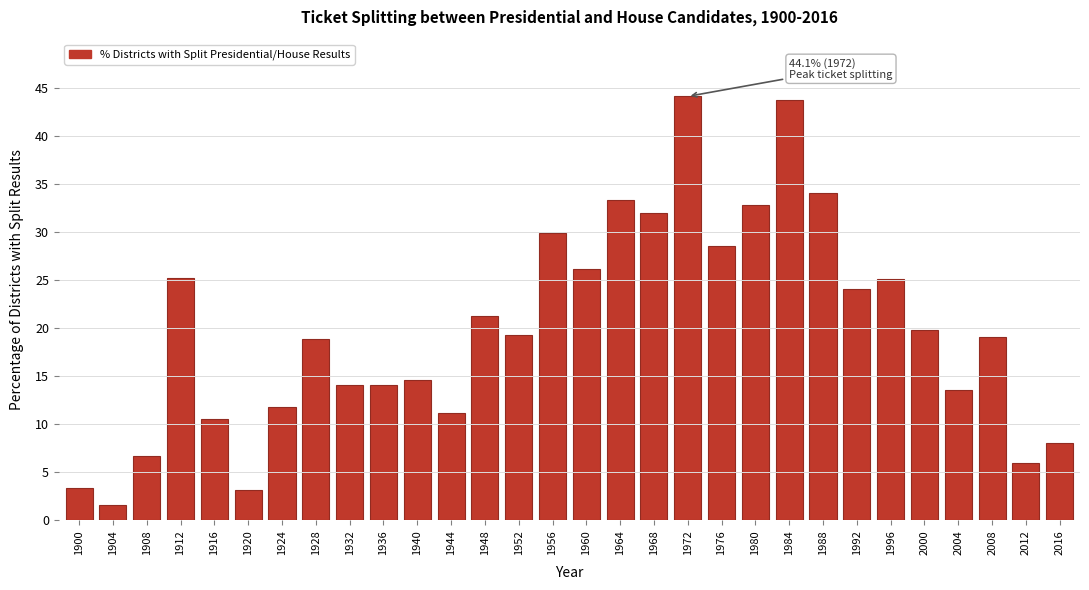

Where is the data nearest to the value 22?

1948